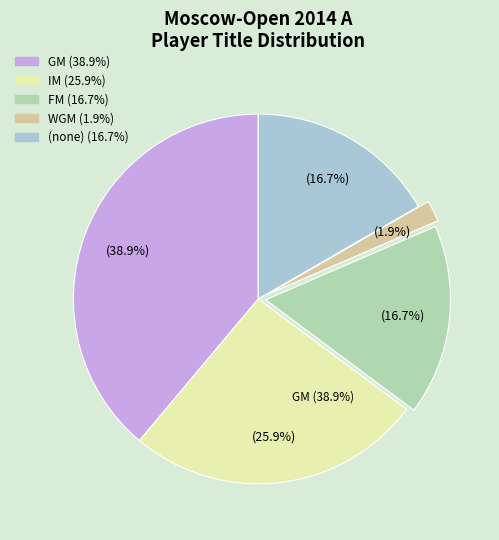

What percentage is the WGM slice, to the nearest percent?

2%